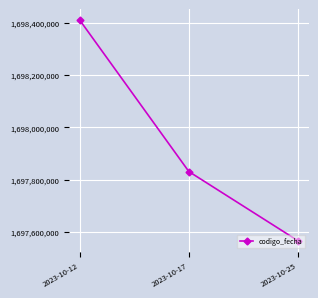

The chart shows a value of 1697565166 at 2023-10-25. True or false?

True